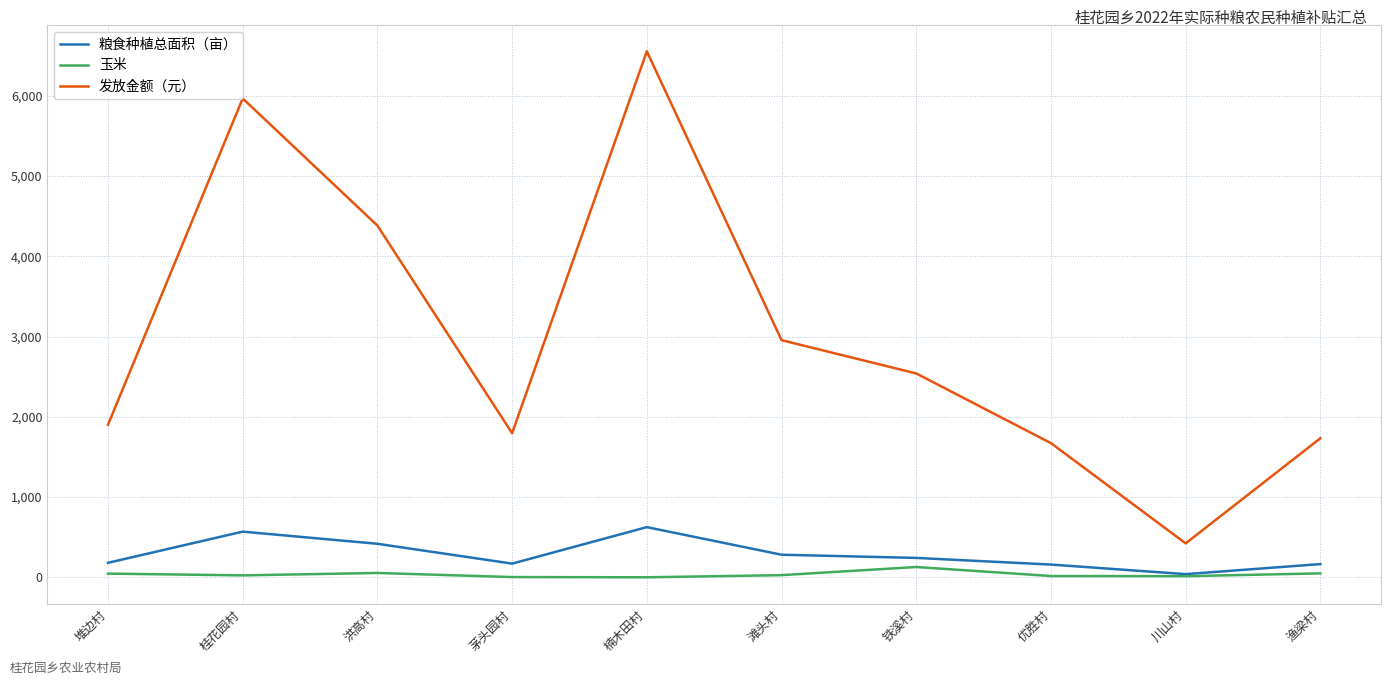

Is the value of 粮食种植总面积（亩） at 铁溪村 greater than the value of 玉米 at 楠木田村?

Yes